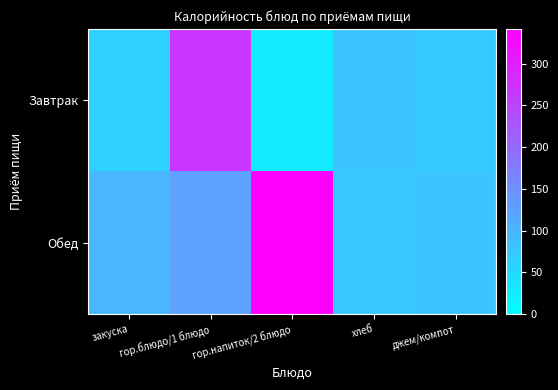

At how many categories does at least one series exceed 264?

2